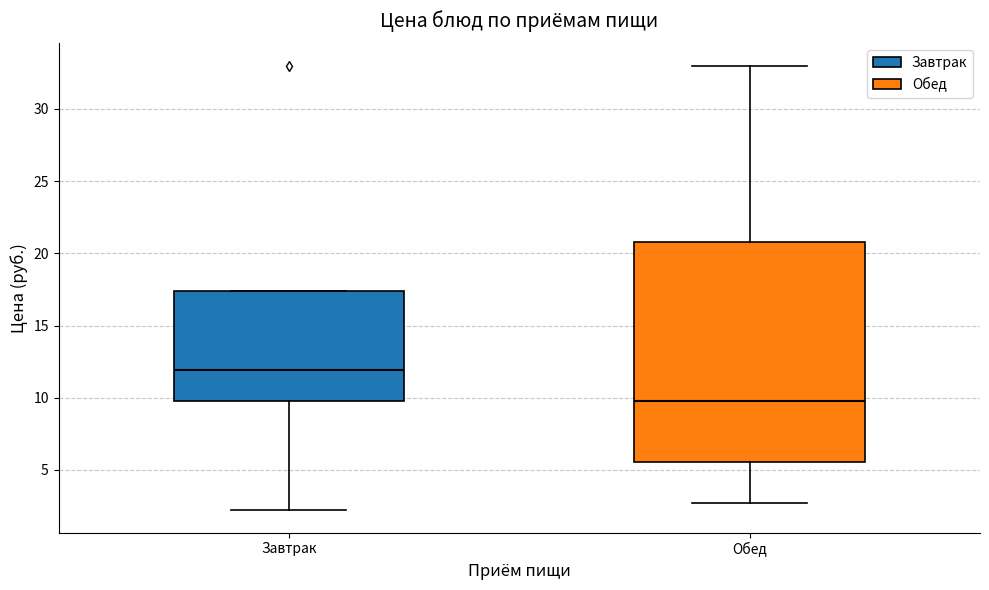

Reading left to right, transcribe this box plot: for each box, give where its median line is, the range the box spans, and where its two whiskers end, as read against the y-axis. The values are not printed on the chart, so give them approximately, as read against the axis.

Завтрак: median 12.0, box 10.0 to 17.5, whiskers 2.0 to 17.5
Обед: median 10.0, box 5.5 to 21.0, whiskers 2.5 to 33.0